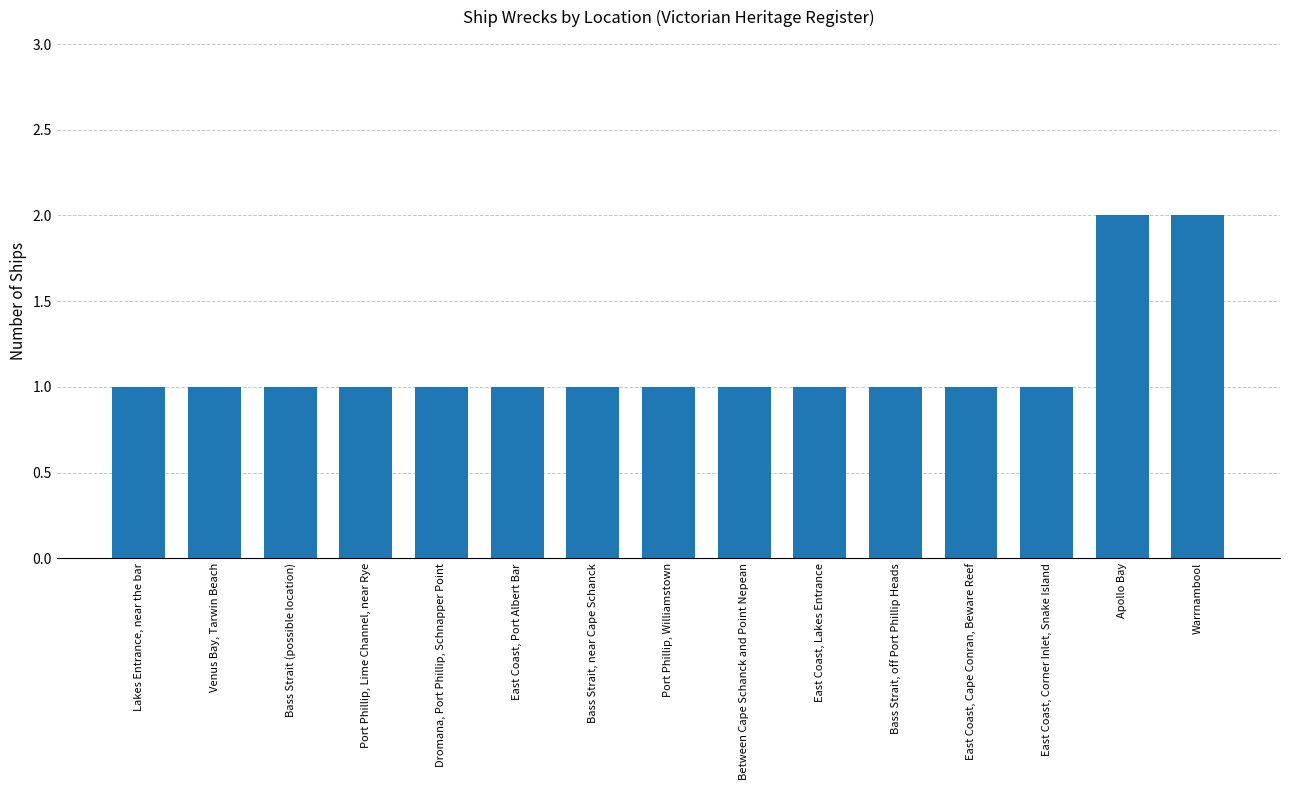

What is the sum of the values at Lakes Entrance, near the bar and Warrnambool?

3